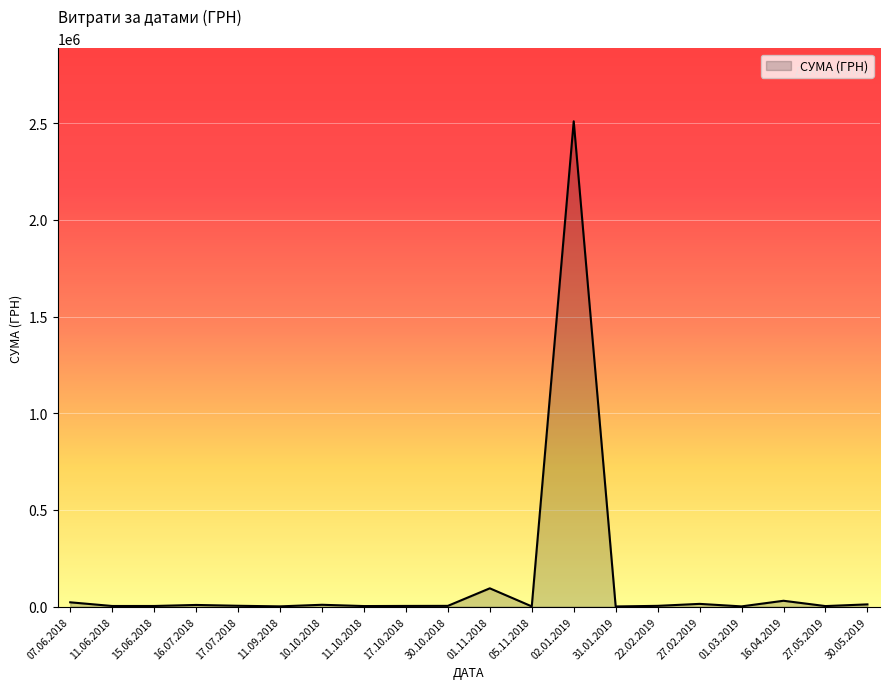

What is the maximum value shown in the chart?

2509498.7